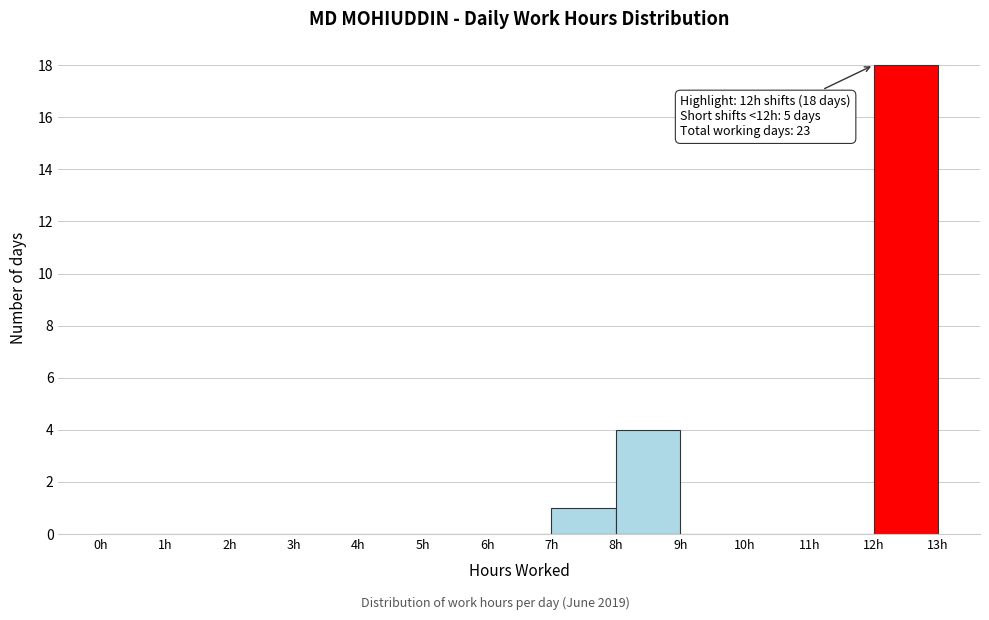

Over which range of the x-axis is the bar tallest?

12 to 13